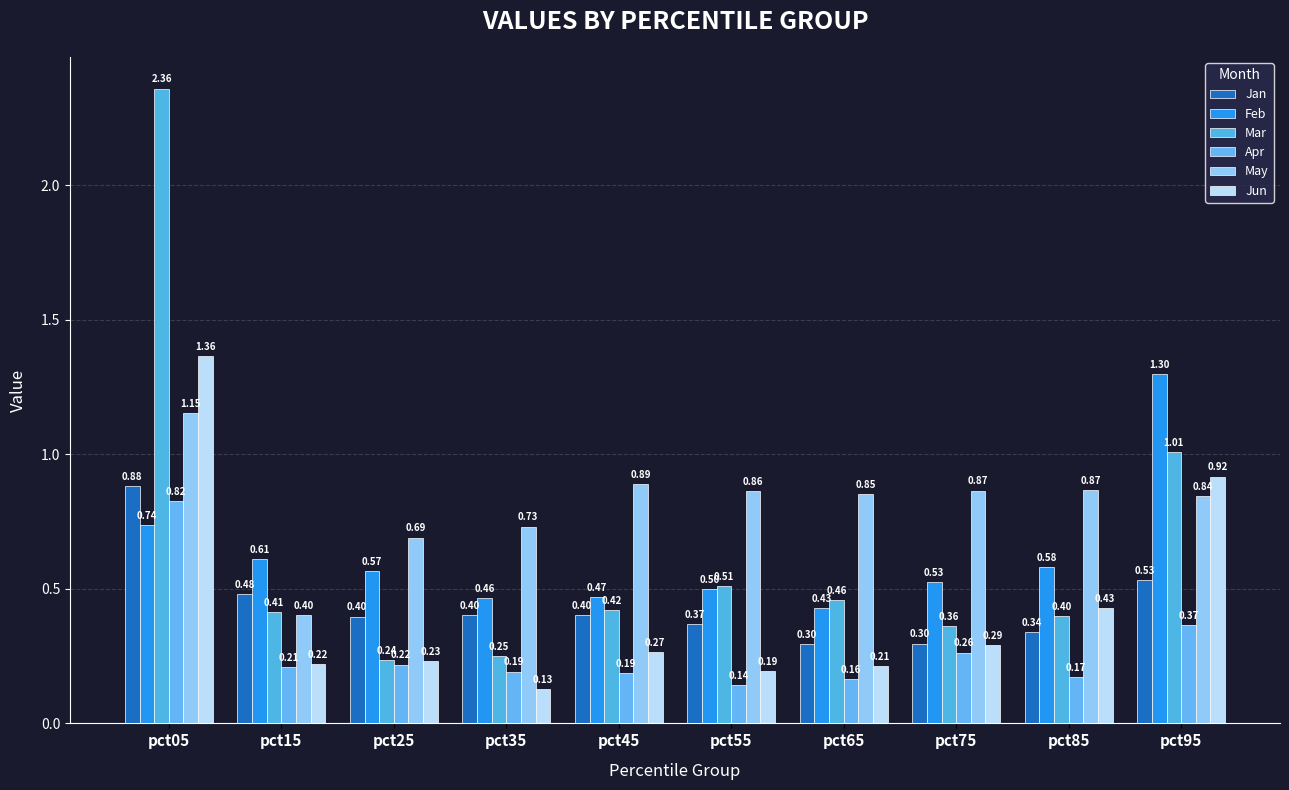

What is the difference between the maximum and second lowest values in the Mar series?

2.1